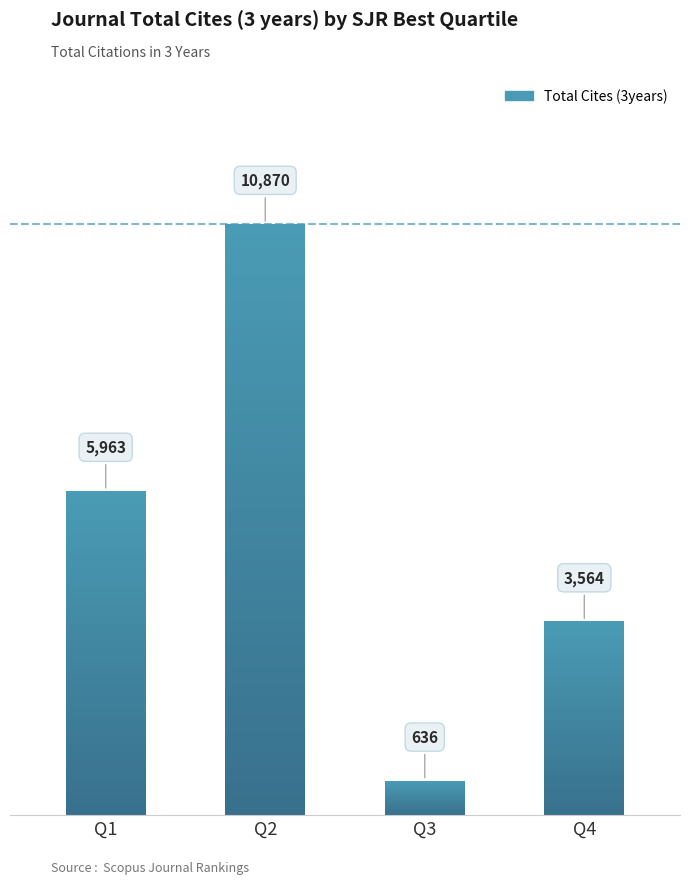

What is the sum of all values?

21033